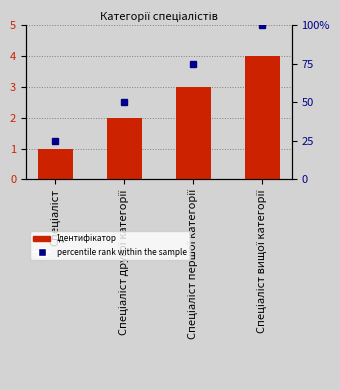

The chart shows a value of 2 at Спеціаліст другої категорії. True or false?

True